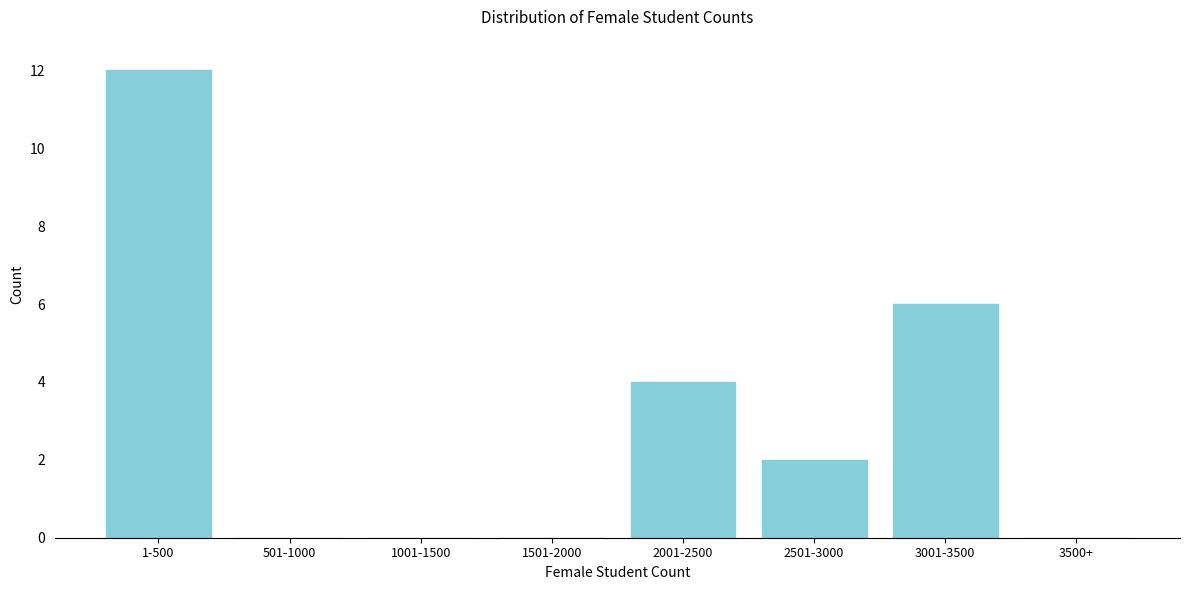

Reading left to right, transcribe all the data shown in this chart.

1-500=12	501-1000=0	1001-1500=0	1501-2000=0	2001-2500=4	2501-3000=2	3001-3500=6	3500+=0